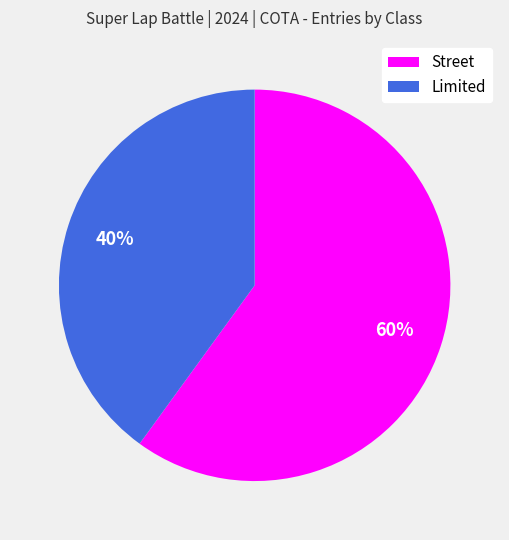

To the nearest percent, what is the difference between the Street and Limited slice percentages?

20%